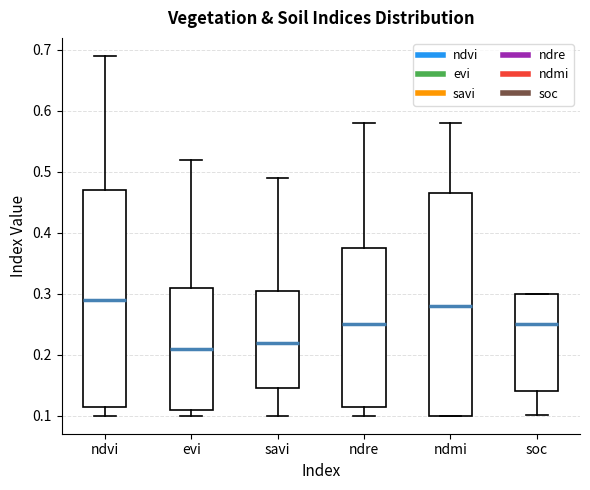

Reading left to right, read every box against the y-axis: the position of its median line, the range the box covers, and the ends of its whiskers. The values are not printed on the chart, so give them approximately, as read against the axis.

ndvi: median 0.29, box 0.12 to 0.47, whiskers 0.10 to 0.69
evi: median 0.21, box 0.11 to 0.31, whiskers 0.10 to 0.52
savi: median 0.22, box 0.15 to 0.31, whiskers 0.10 to 0.49
ndre: median 0.25, box 0.12 to 0.38, whiskers 0.10 to 0.58
ndmi: median 0.28, box 0.10 to 0.47, whiskers 0.10 to 0.58
soc: median 0.25, box 0.14 to 0.30, whiskers 0.10 to 0.30